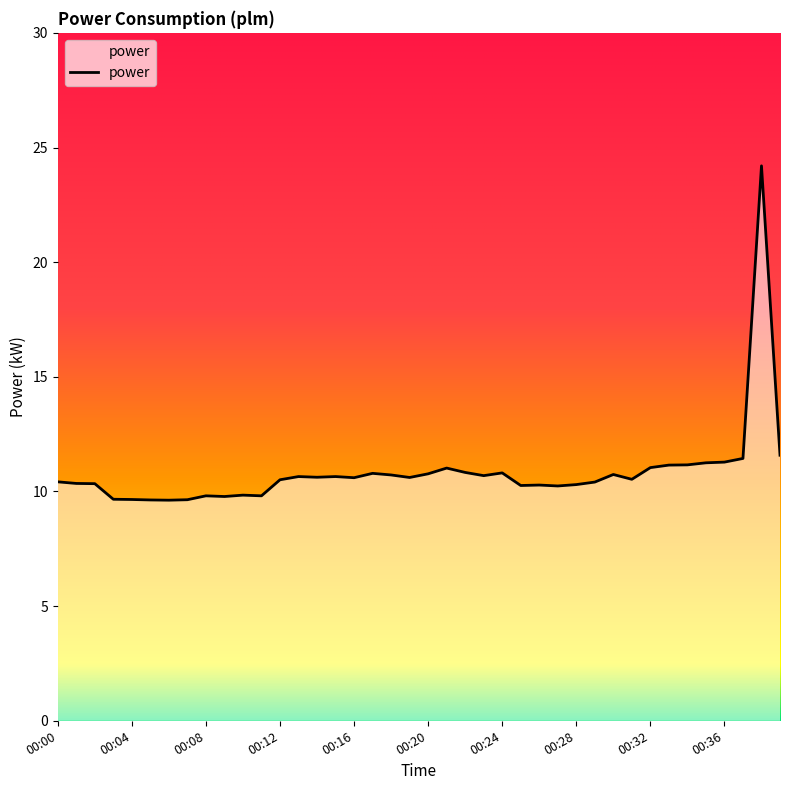

What is the difference between the maximum and minimum values?

14.6